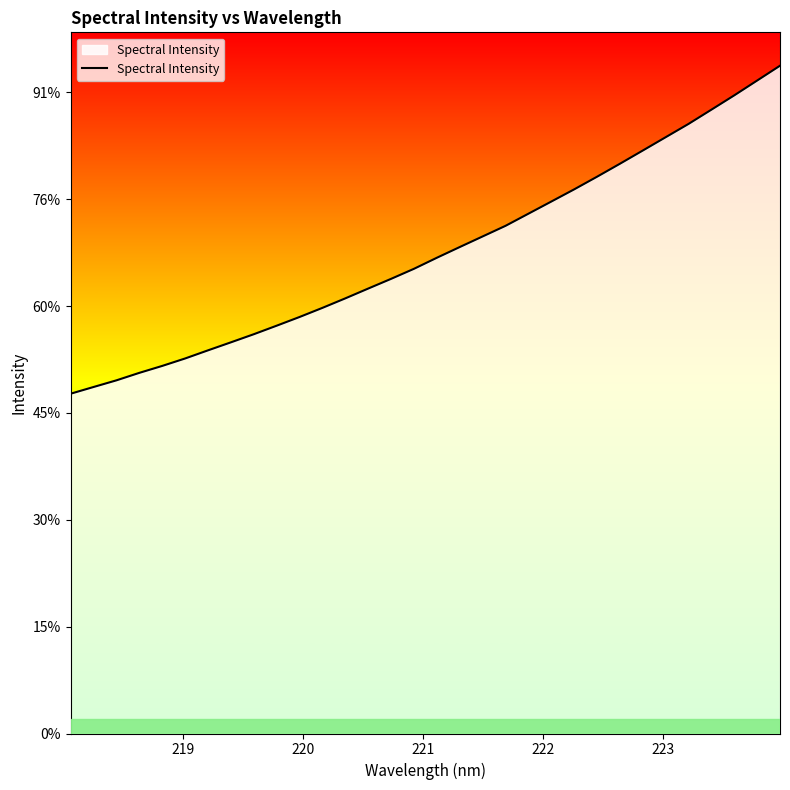

Reading left to right, extract all data points from this chart.

1589.8	1621.2	1652.4	1687.4	1719.9	1754.8	1792.9	1830.3	1868.3	1908.3	1949.0	1991.7	2036.2	2082.1	2127.6	2174.6	2226.3	2276.4	2326.0	2375.6	2432.4	2489.2	2546.2	2605.4	2666.1	2727.9	2790.2	2852.5	2919.1	2986.1	3055.3	3124.7